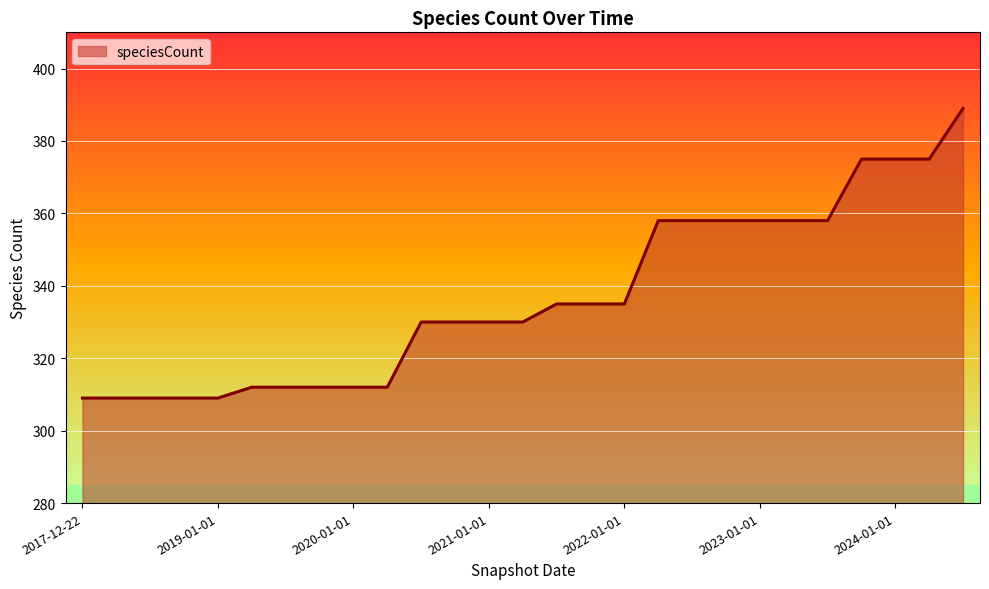

What is the greatest value displayed?

389